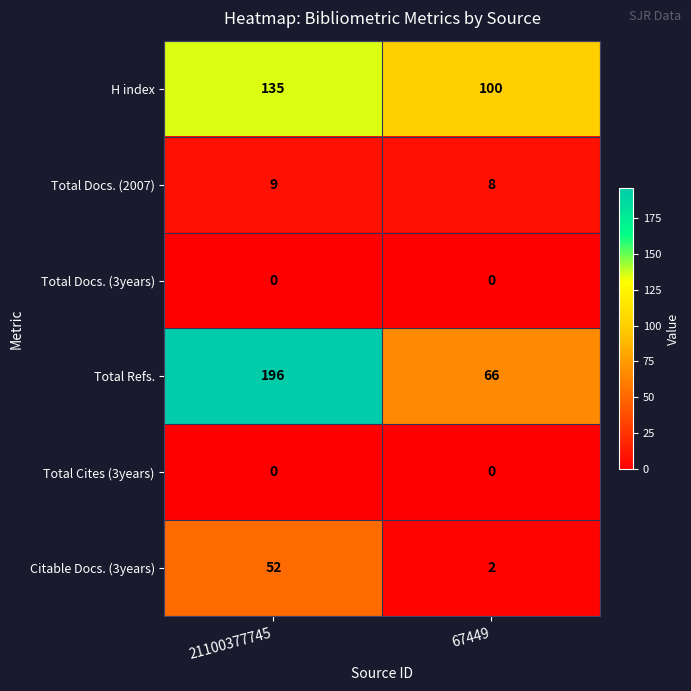

What is the difference between the maximum and minimum values in the Total Refs. series?

130